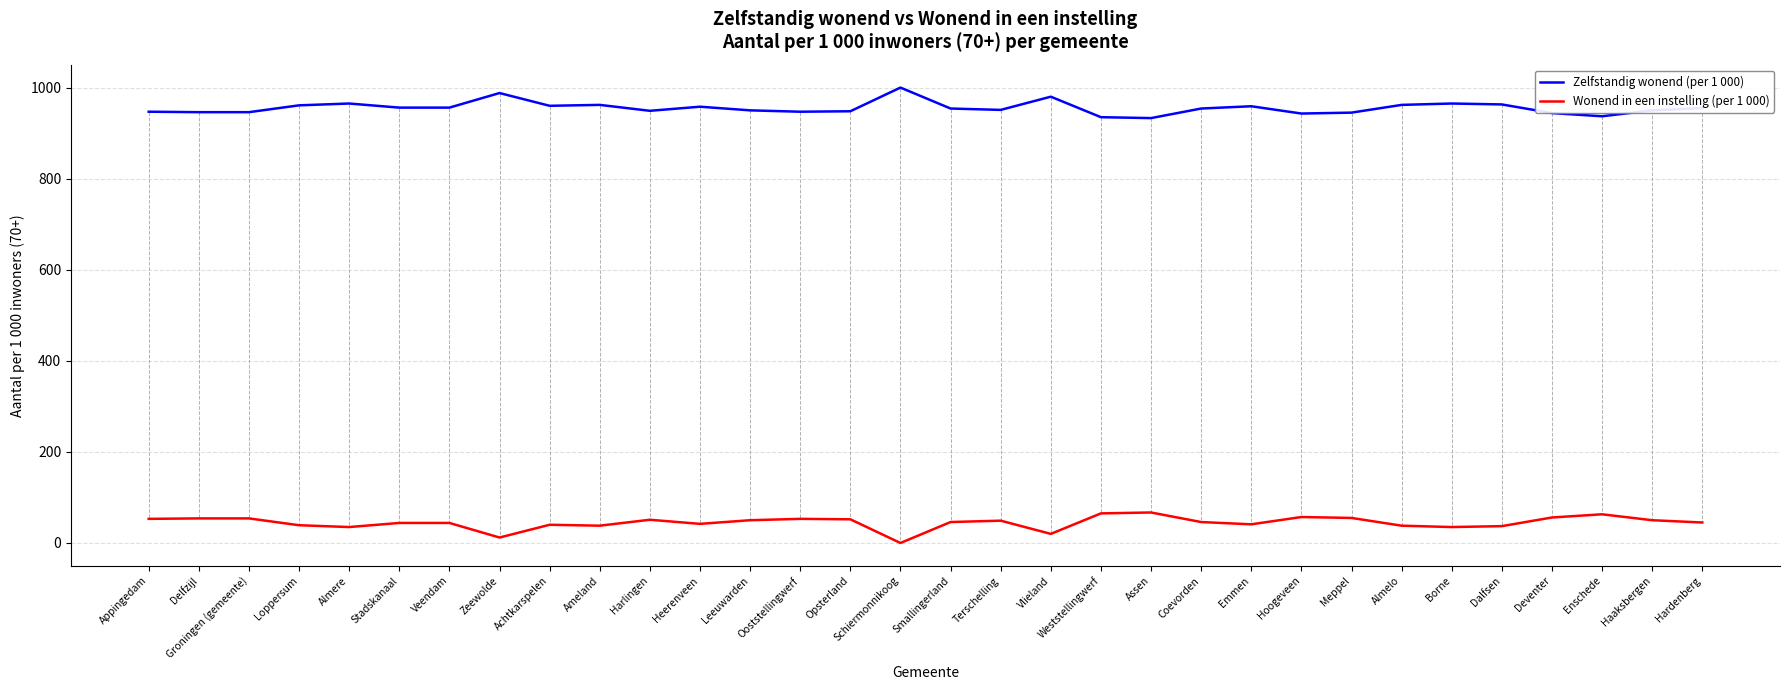

Rank the series by their average value, from highest to lowest.

Zelfstandig wonend (per 1 000), Wonend in een instelling (per 1 000)